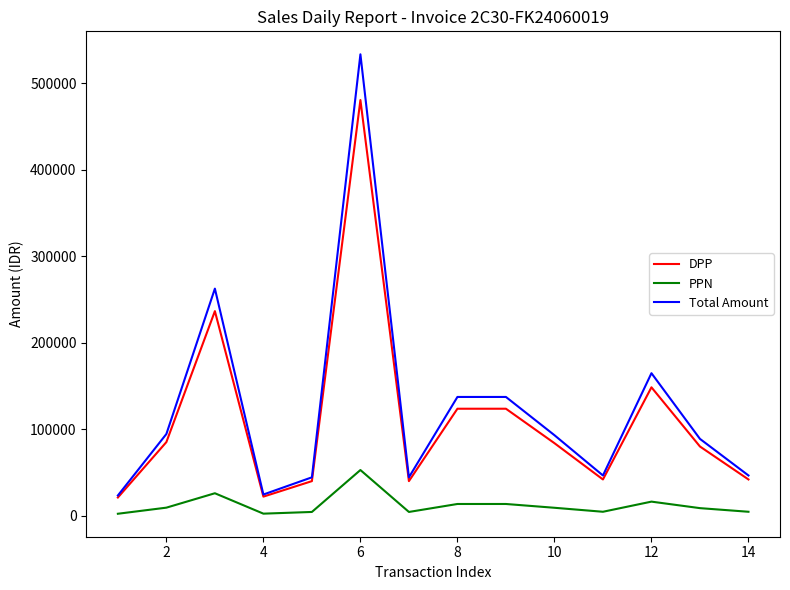

List the series in order of their peak value, highest first.

Total Amount, DPP, PPN